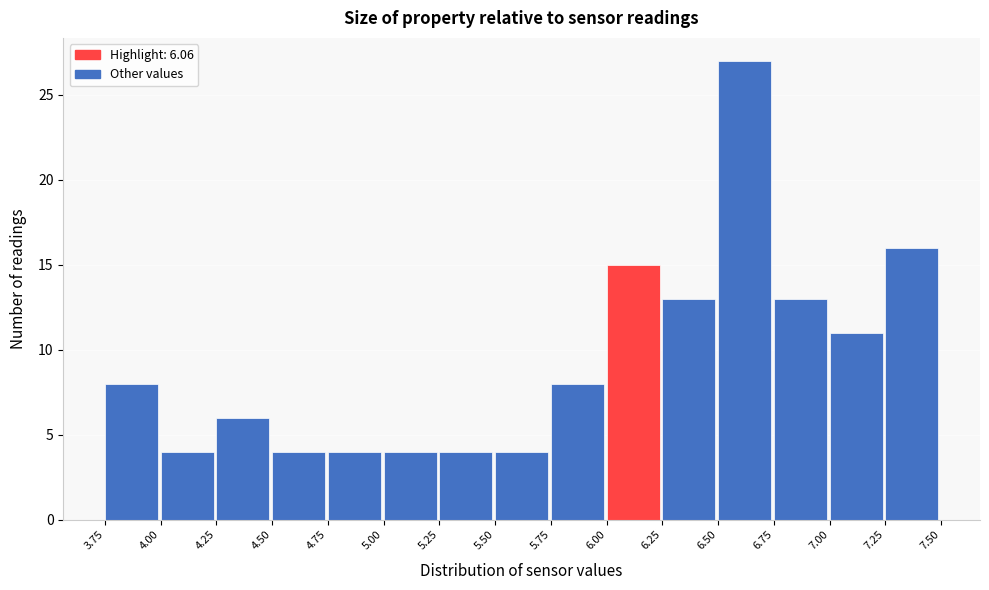

Reading left to right, list every bar in this chart as the range it spans on the x-axis followed by its height. The values are not printed on the chart, so give them approximately, as read against the axis.

3.75 to 4.00: 8
4.00 to 4.25: 4
4.25 to 4.50: 6
4.50 to 4.75: 4
4.75 to 5.00: 4
5.00 to 5.25: 4
5.25 to 5.50: 4
5.50 to 5.75: 4
5.75 to 6.00: 8
6.00 to 6.25: 15
6.25 to 6.50: 13
6.50 to 6.75: 27
6.75 to 7.00: 13
7.00 to 7.25: 11
7.25 to 7.50: 16